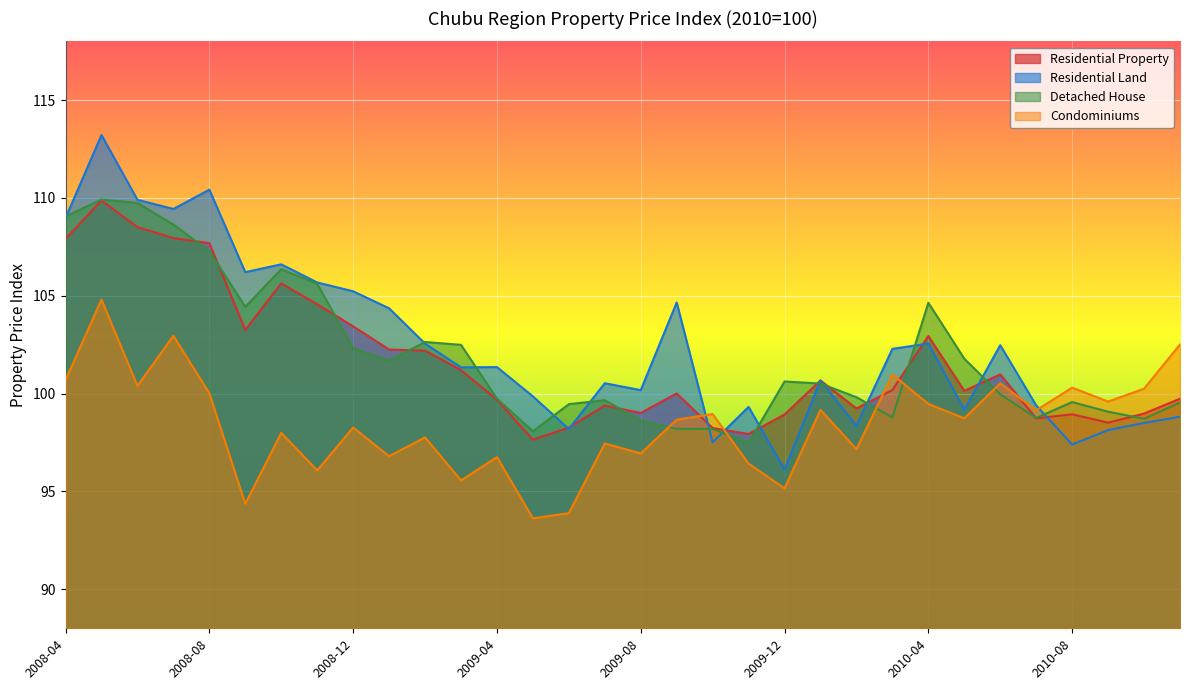

At which category does the chart reach its minimum across all series?

2009-05